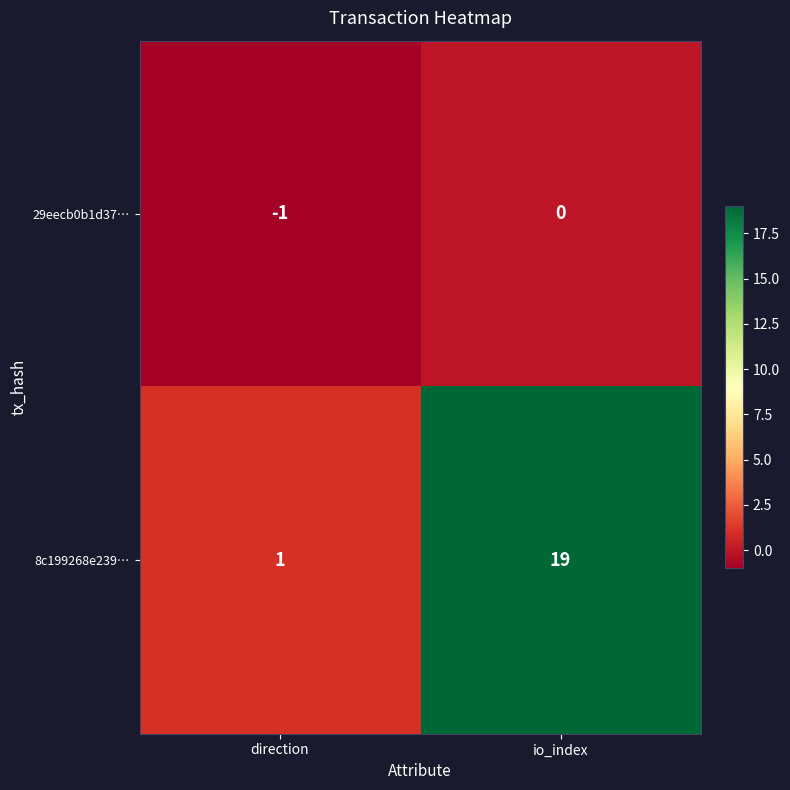

Rank the series by their average value, from highest to lowest.

8c199268e239…, 29eecb0b1d37…